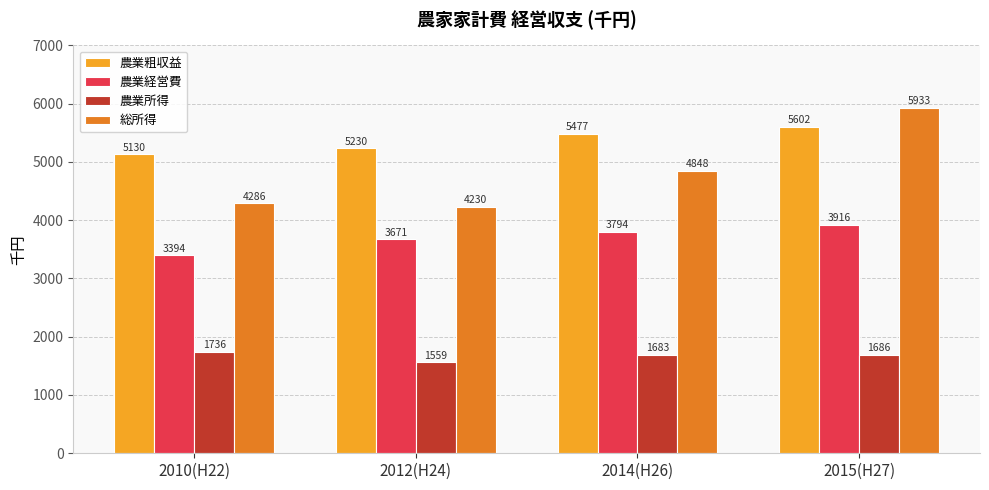

List the labels in order of 総所得 value, smallest first.

2012(H24), 2010(H22), 2014(H26), 2015(H27)